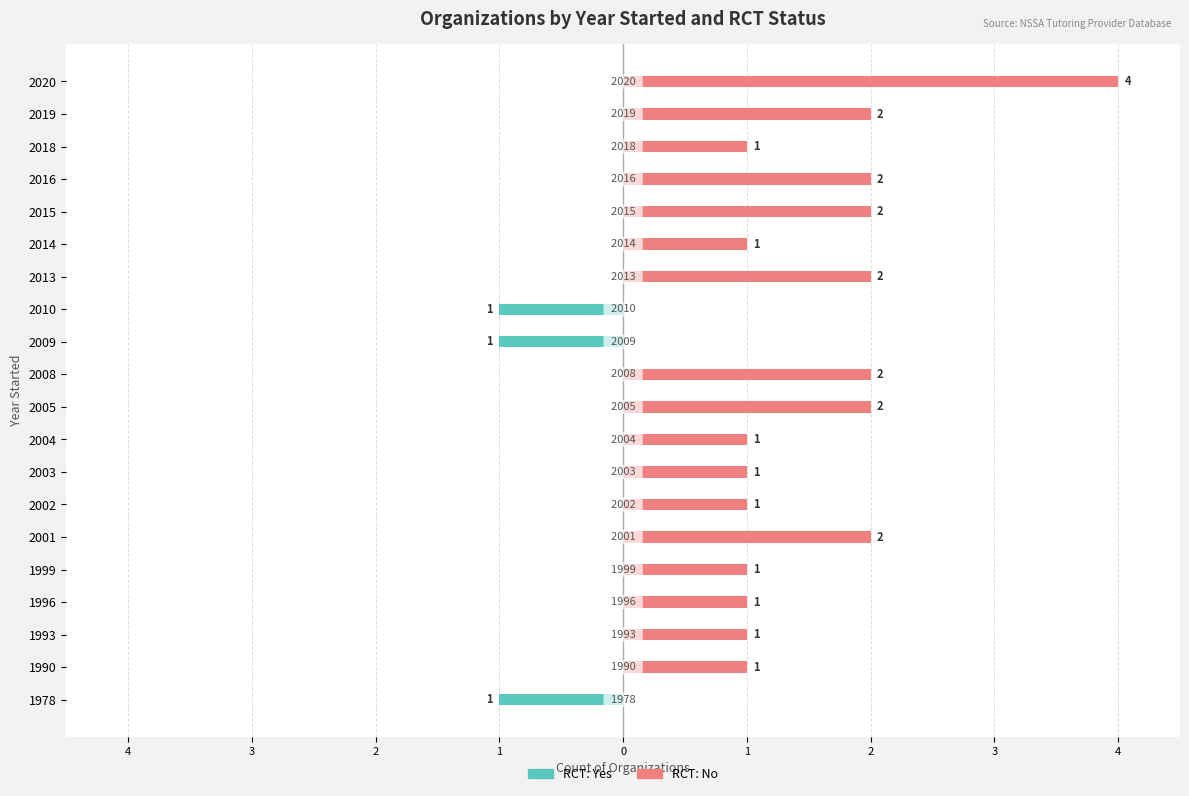

What is the sum of all RCT: No values?

27